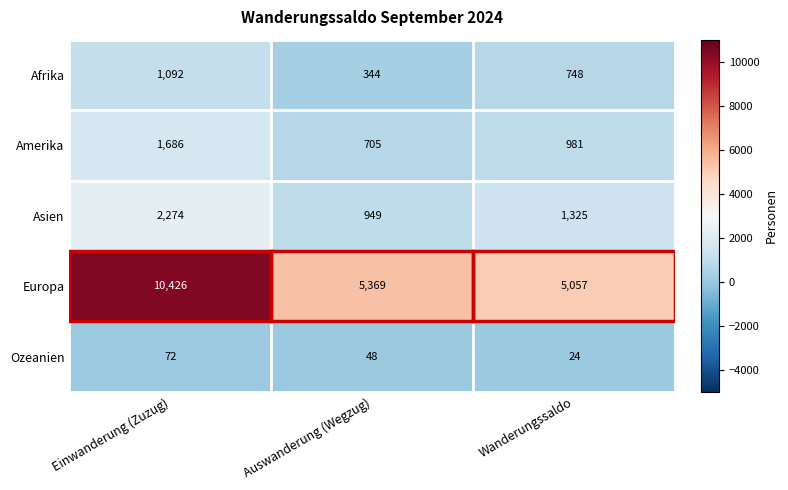

What is the maximum value shown in the chart?

10426